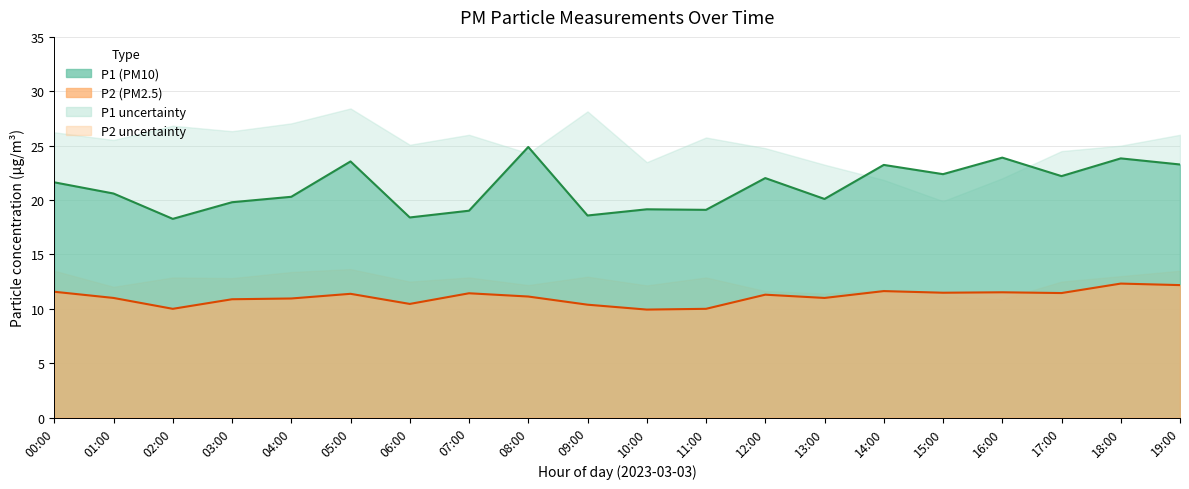

Reading left to right, what are all the values shown in this chart?

P1 line: 21.6	20.6	18.3	19.8	20.3	23.6	18.4	19.0	24.9	18.6	19.1	19.1	22.0	20.1	23.2	22.4	23.9	22.2	23.8	23.3
P2 line: 11.6	11.0	10.0	10.9	10.9	11.4	10.4	11.4	11.1	10.4	9.9	10.0	11.3	11.0	11.6	11.5	11.5	11.4	12.3	12.2